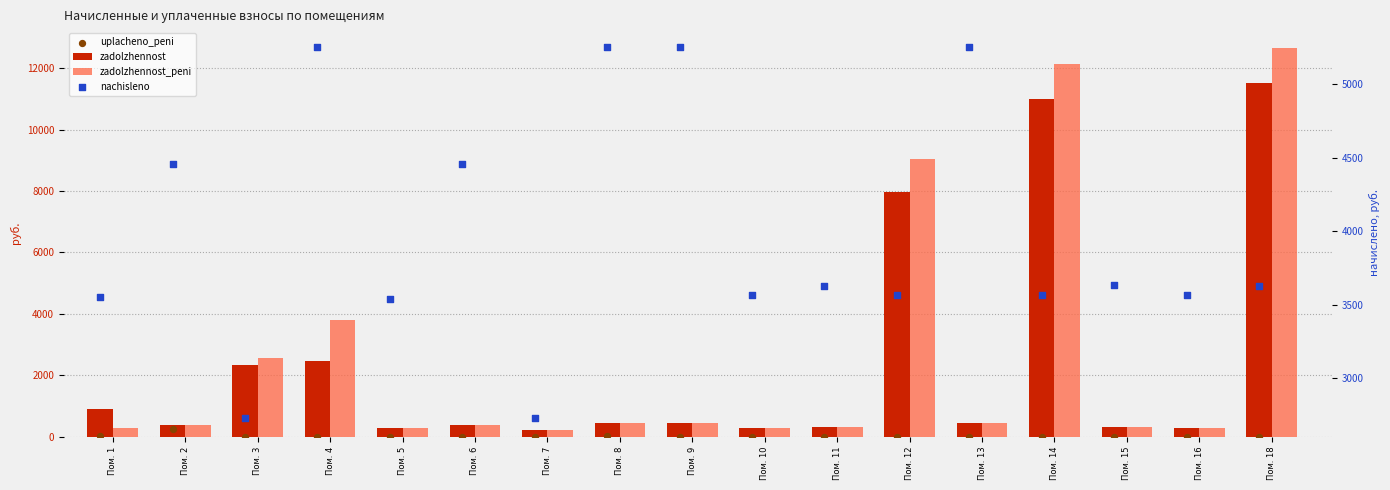

Which series has the widest spread of Y values?

zadolzhennost_peni